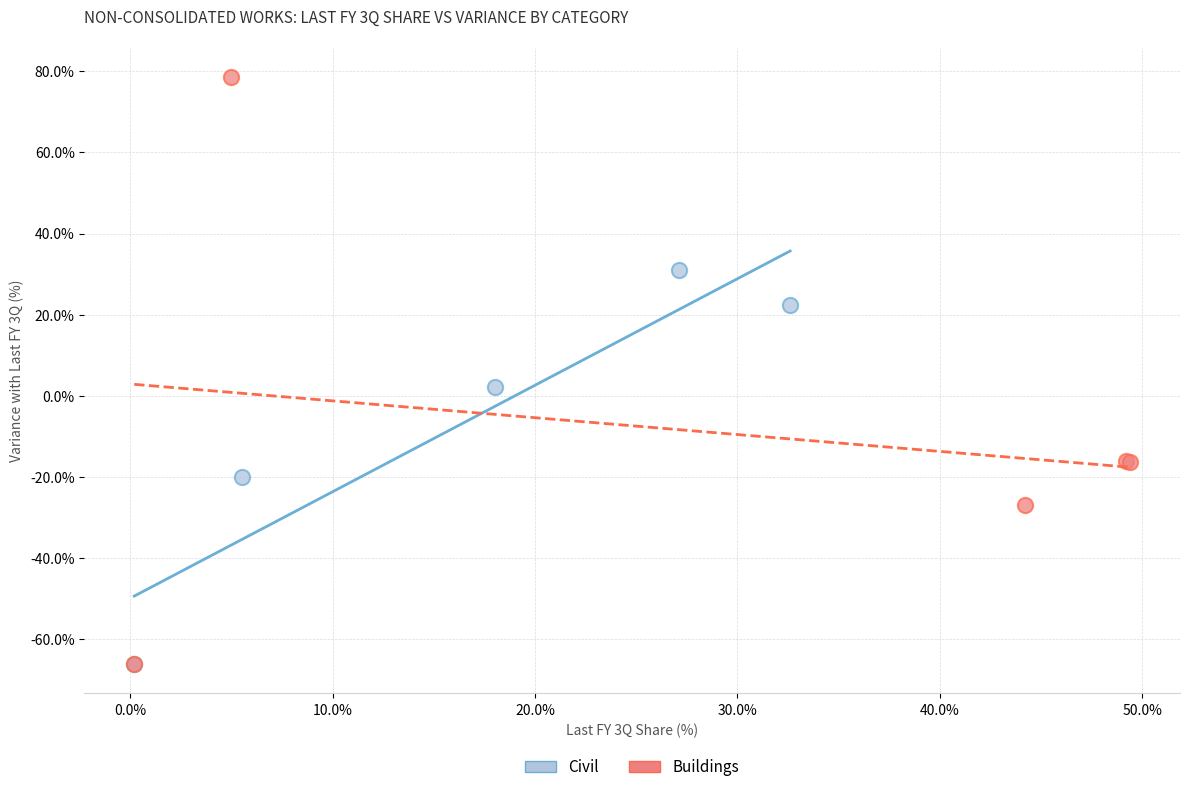

Which series contains the highest Y value?

Buildings